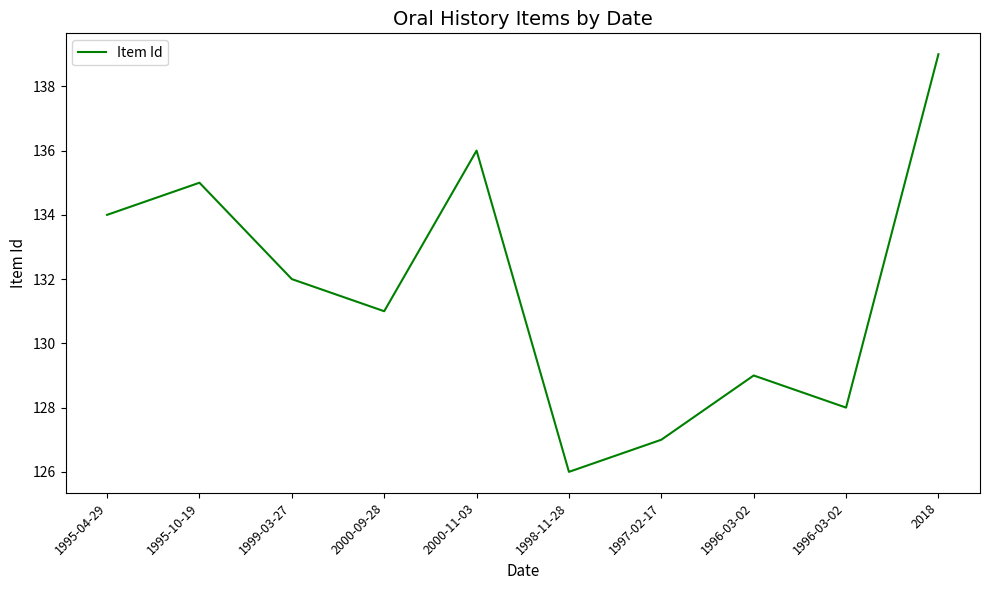

Is it true that the value at 2000-09-28 is 131?

True